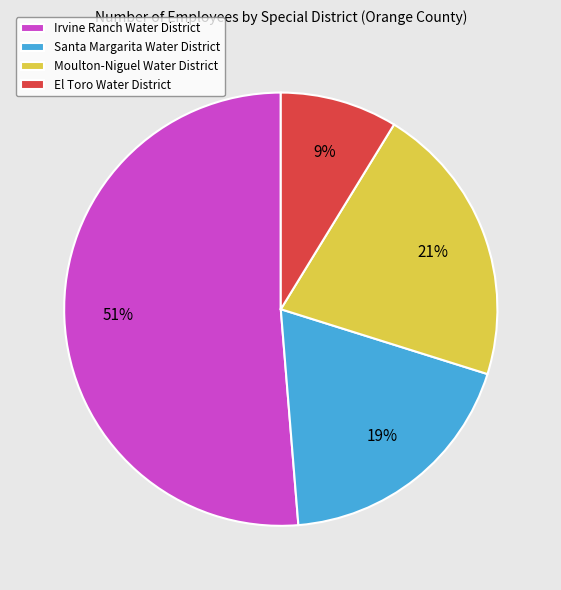

Which category has the smallest portion of the pie?

El Toro Water District